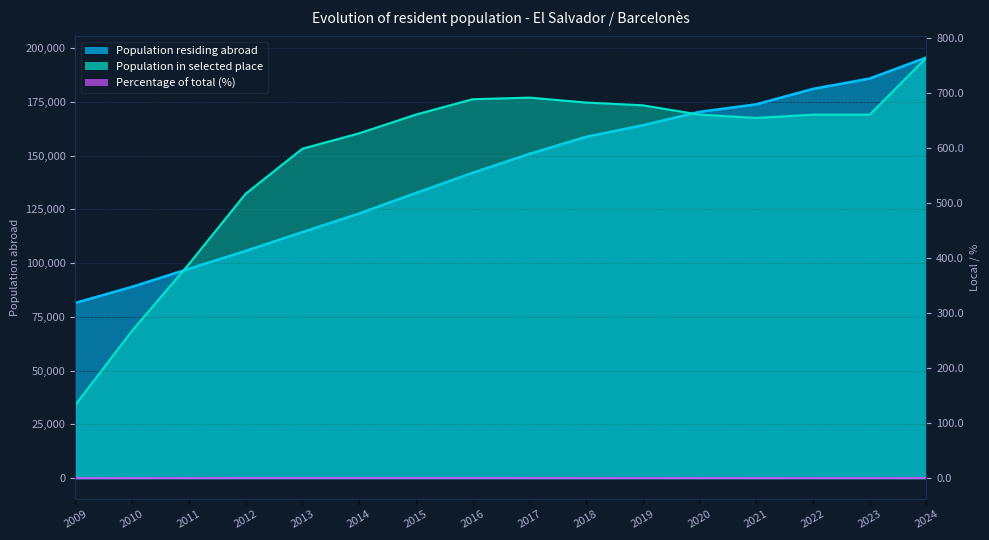

Which series has the widest spread of values?

Population residing abroad